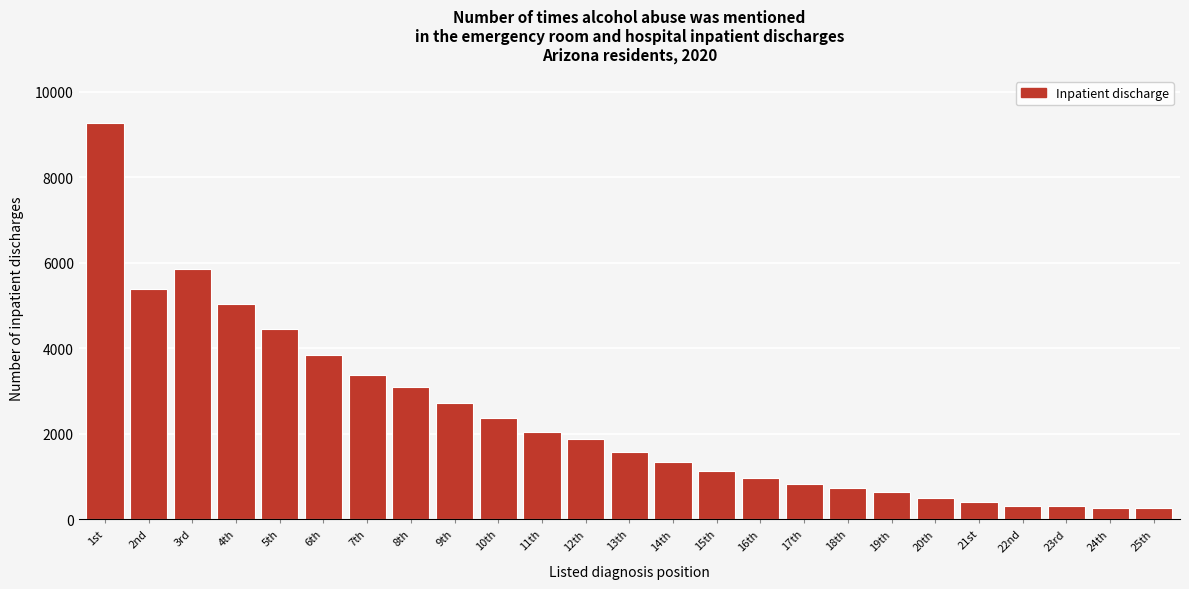

At which category does the chart reach its peak across all series?

1st